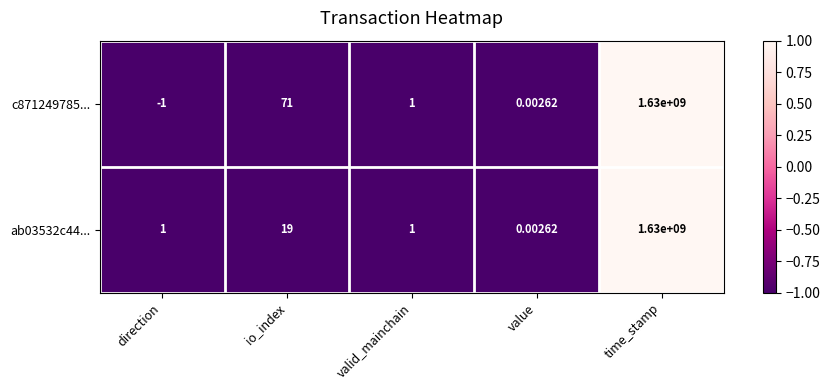

At which category is the sum across all series the highest?

time_stamp